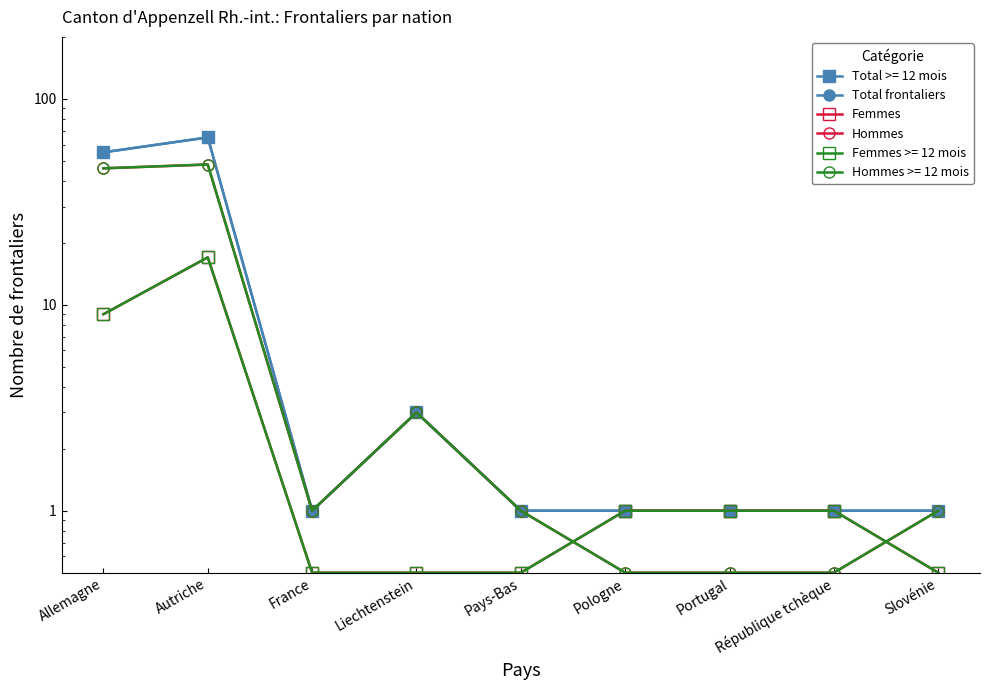

Where is Total frontaliers nearest to the value 33?

Allemagne